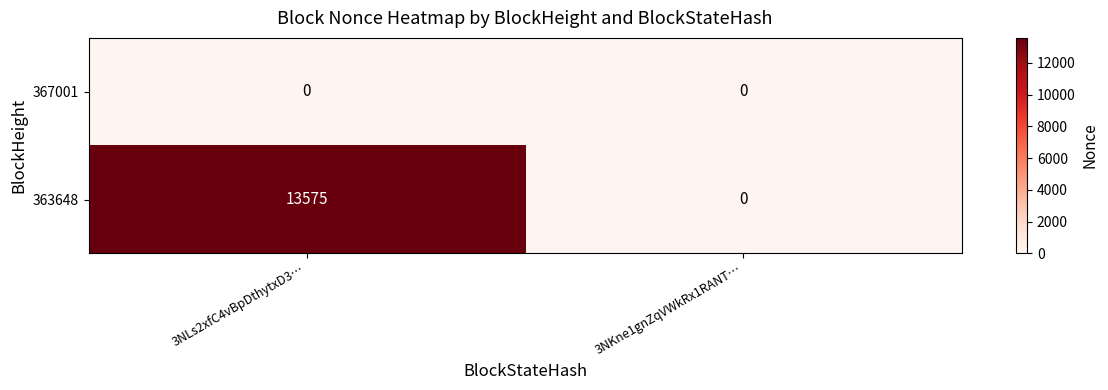

List the series in order of their overall mean, highest first.

363648, 367001